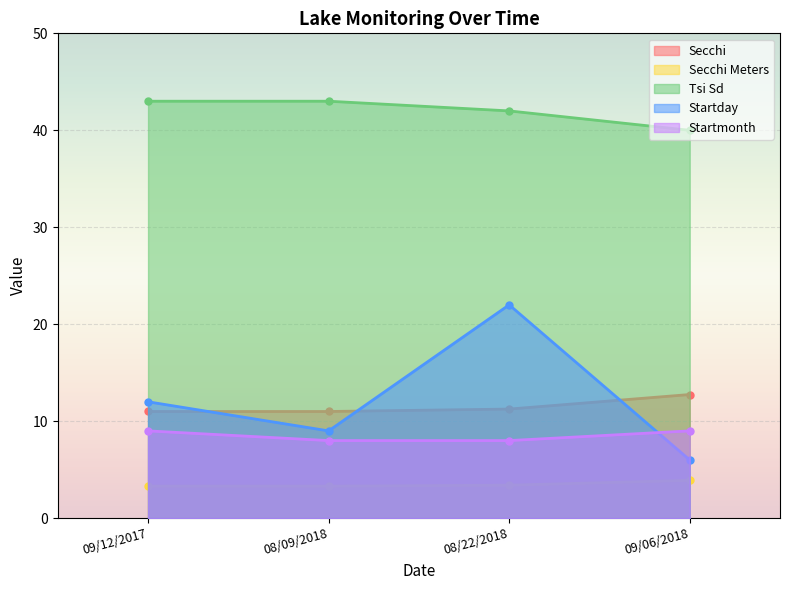

Which series changed the most between 08/09/2018 and 09/06/2018?

Tsi Sd